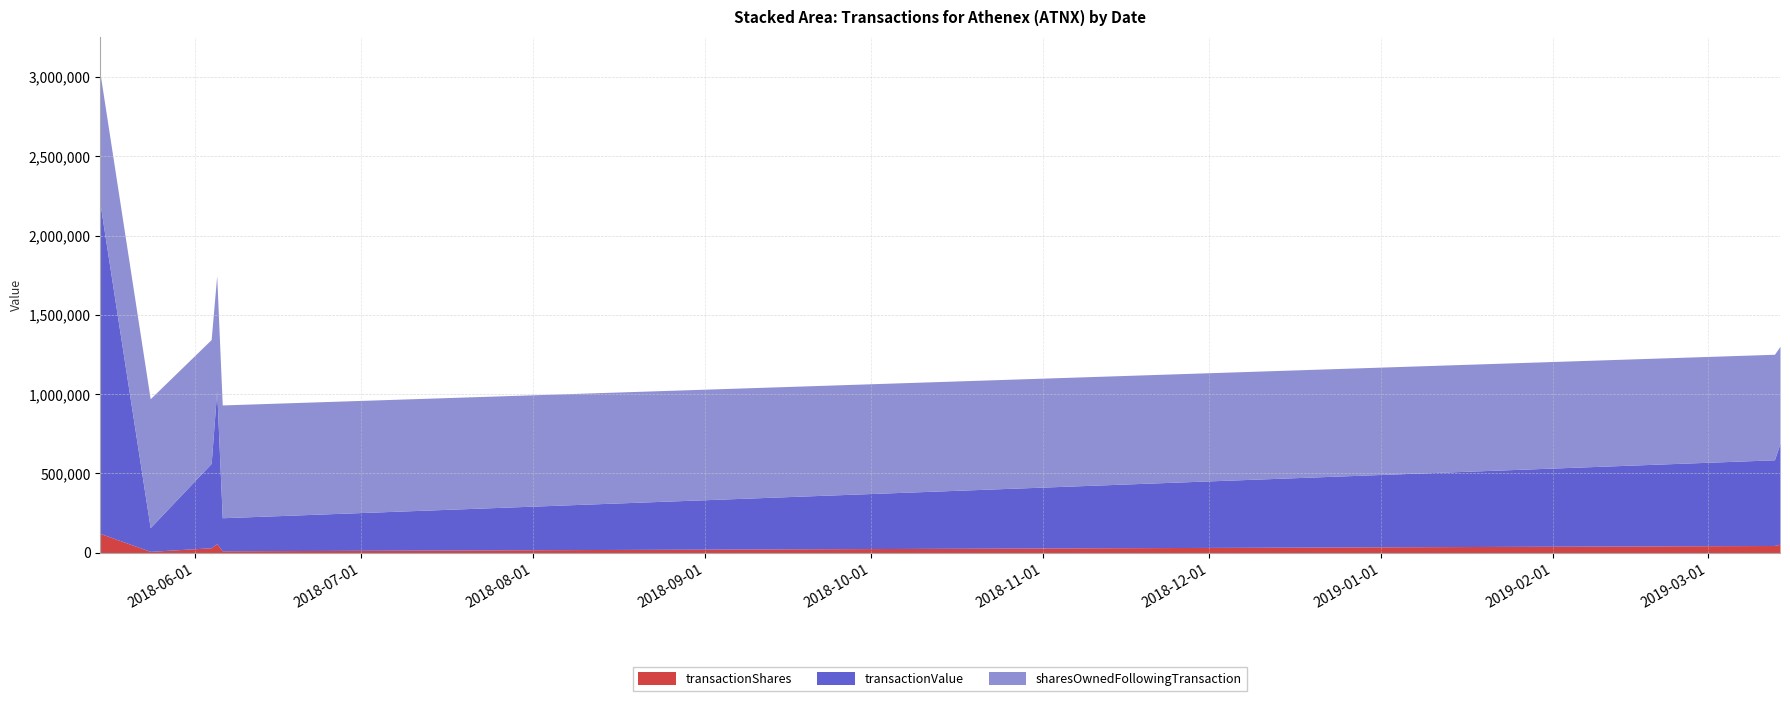

Read the transactionShares value at 2018-06-04, to the nearest 50.

31650